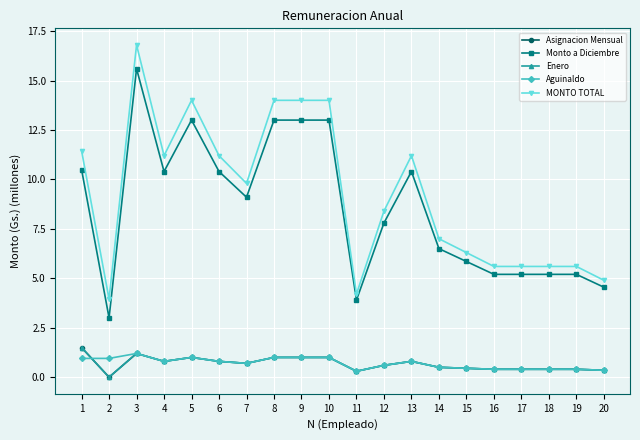

What is the difference between the Monto a Diciembre values at 16 and 8?

7.8